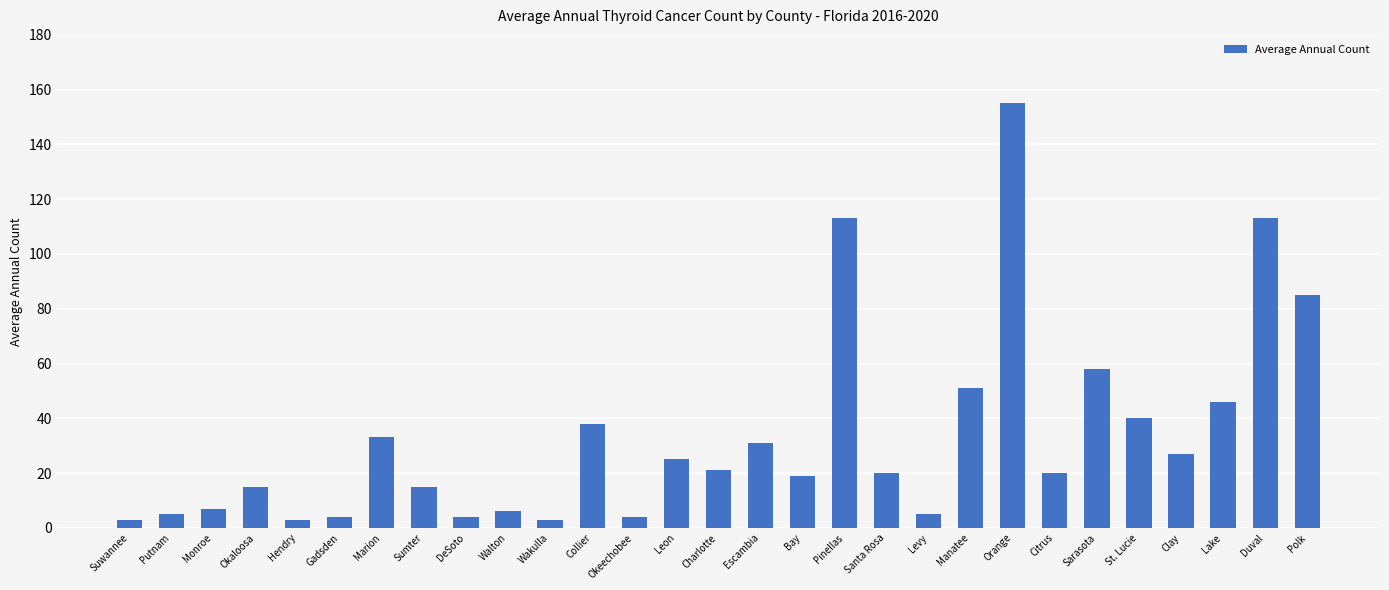

What is the sum of the values at Putnam and Levy?

10